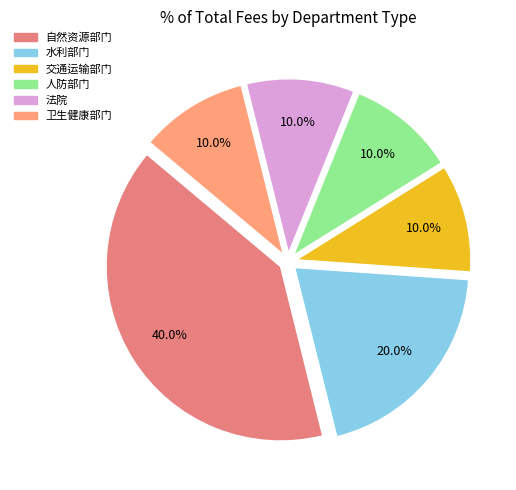

Combined, do 自然资源部门 and 法院 account for over 50%?

No